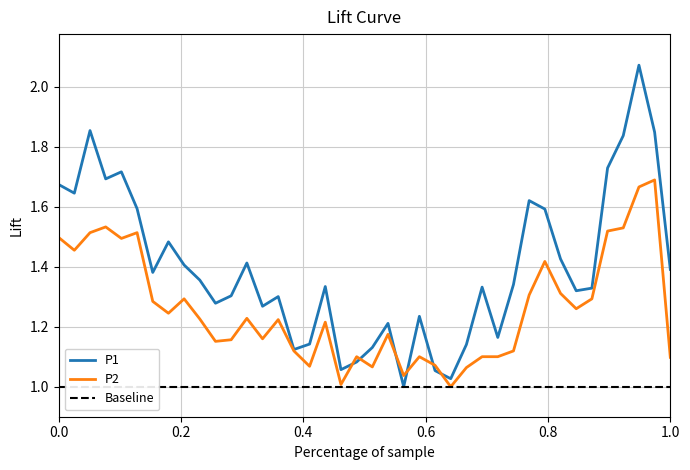

True or false: P1 and P2 intersect in this chart.

True